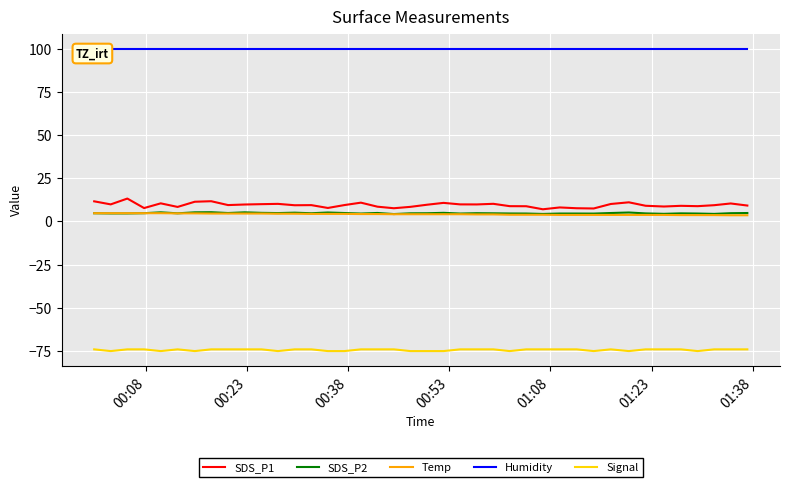

What is the lowest value of the SDS_P2 series?

4.3